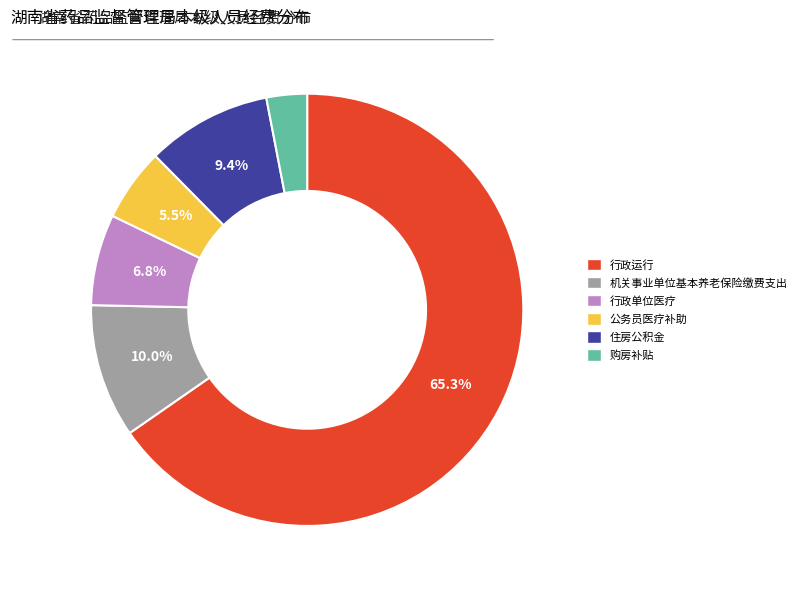

Rank the categories by value from lowest to highest.

购房补贴, 公务员医疗补助, 行政单位医疗, 住房公积金, 机关事业单位基本养老保险缴费支出, 行政运行